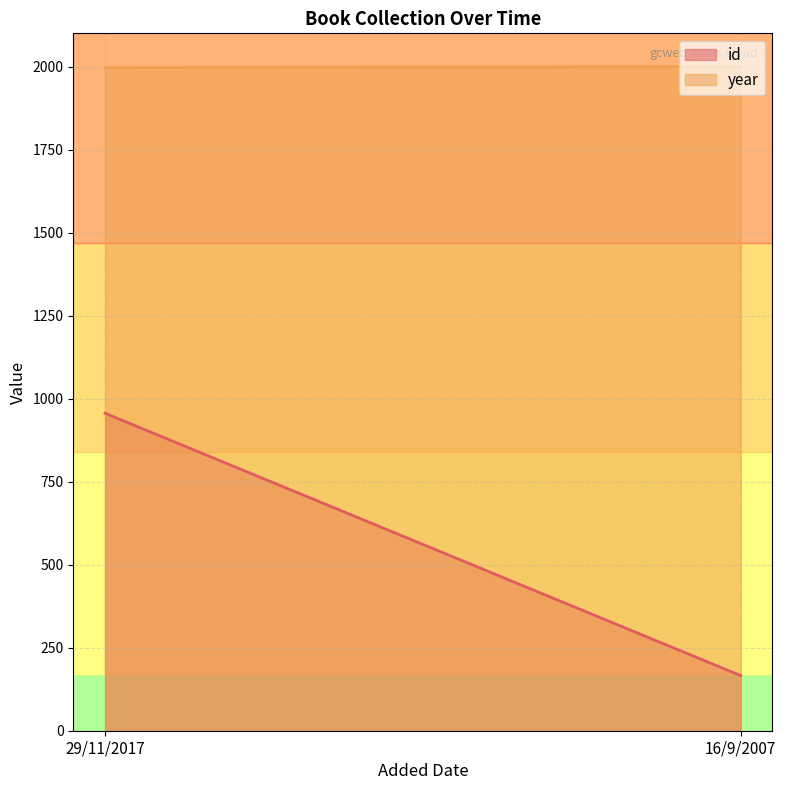

Is the value of id at 16/9/2007 greater than the value of year at 29/11/2017?

No